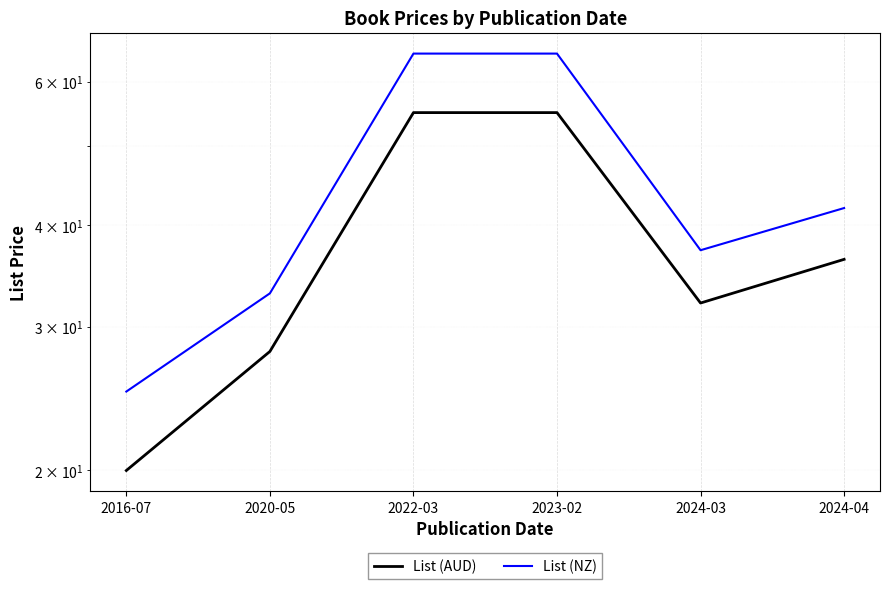

What is the difference between the second highest and minimum values in the List (NZ) series?

40.0